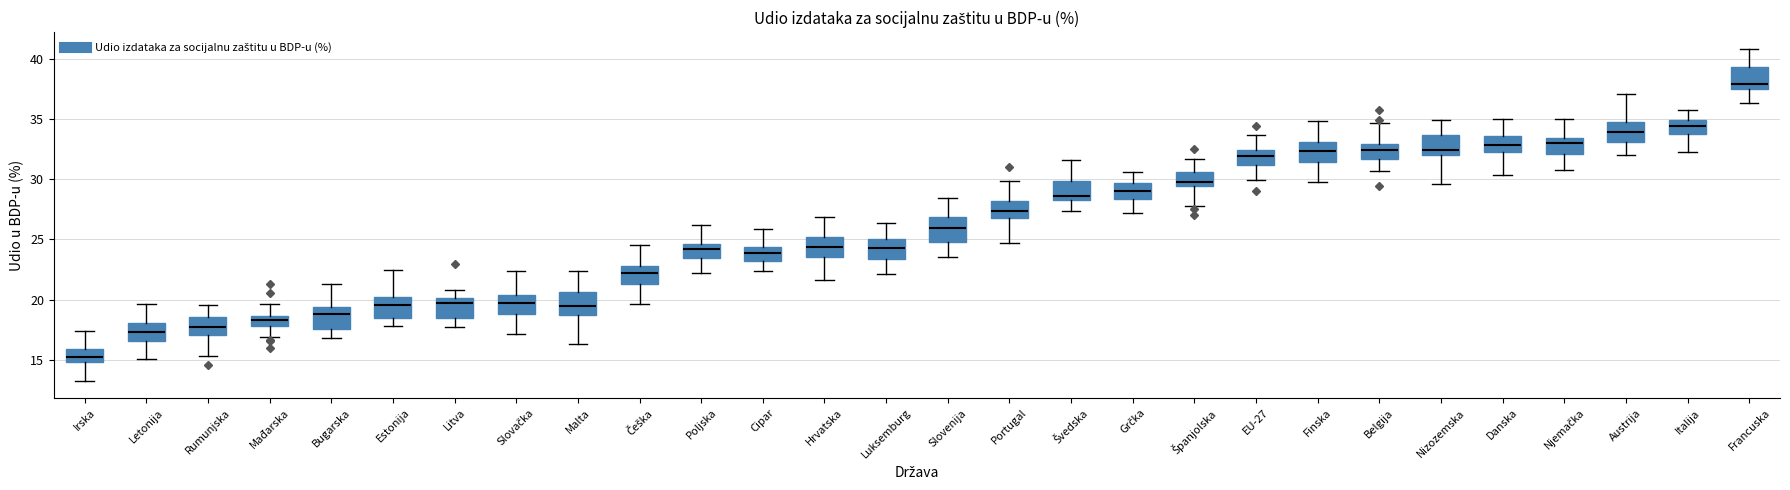

Reading left to right, transcribe this box plot: for each box, give where its median line is, the range the box spans, and where its two whiskers end, as read against the y-axis. The values are not printed on the chart, so give them approximately, as read against the axis.

Irska: median 15.0 (inside the box), box 15.0 to 16.0, whiskers 13.0 to 17.5
Letonija: median 17.5, box 16.5 to 18.0, whiskers 15.0 to 19.5
Rumunjska: median 17.5, box 17.0 to 18.5, whiskers 15.5 to 19.5
Mađarska: median 18.5 (inside the box), box 18.0 to 18.5, whiskers 17.0 to 19.5
Bugarska: median 19.0, box 17.5 to 19.5, whiskers 17.0 to 21.5
Estonija: median 19.5, box 18.5 to 20.0, whiskers 18.0 to 22.5
Litva: median 19.5, box 18.5 to 20.0, whiskers 17.5 to 21.0
Slovačka: median 19.5, box 19.0 to 20.5, whiskers 17.0 to 22.5
Malta: median 19.5, box 18.5 to 20.5, whiskers 16.5 to 22.5
Češka: median 22.0, box 21.5 to 23.0, whiskers 19.5 to 24.5
Poljska: median 24.0, box 23.5 to 24.5, whiskers 22.0 to 26.0
Cipar: median 24.0, box 23.5 to 24.5, whiskers 22.5 to 26.0
Hrvatska: median 24.5, box 23.5 to 25.0, whiskers 21.5 to 27.0
Luksemburg: median 24.5, box 23.5 to 25.0, whiskers 22.0 to 26.5
Slovenija: median 26.0, box 25.0 to 27.0, whiskers 23.5 to 28.5
Portugal: median 27.5, box 27.0 to 28.0, whiskers 24.5 to 30.0
Švedska: median 28.5 (just above the box's lower edge), box 28.5 to 30.0, whiskers 27.5 to 31.5
Grčka: median 29.0, box 28.5 to 29.5, whiskers 27.0 to 30.5
Španjolska: median 30.0, box 29.5 to 30.5, whiskers 28.0 to 31.5
EU-27: median 32.0, box 31.0 to 32.5, whiskers 30.0 to 33.5
Finska: median 32.5, box 31.5 to 33.0, whiskers 30.0 to 35.0
Belgija: median 32.5, box 31.5 to 33.0, whiskers 30.5 to 34.5
Nizozemska: median 32.5, box 32.0 to 33.5, whiskers 29.5 to 35.0
Danska: median 33.0, box 32.5 to 33.5, whiskers 30.5 to 35.0
Njemačka: median 33.0, box 32.0 to 33.5, whiskers 31.0 to 35.0
Austrija: median 34.0, box 33.0 to 34.5, whiskers 32.0 to 37.0
Italija: median 34.5, box 34.0 to 35.0, whiskers 32.5 to 36.0
Francuska: median 38.0, box 37.5 to 39.5, whiskers 36.5 to 41.0